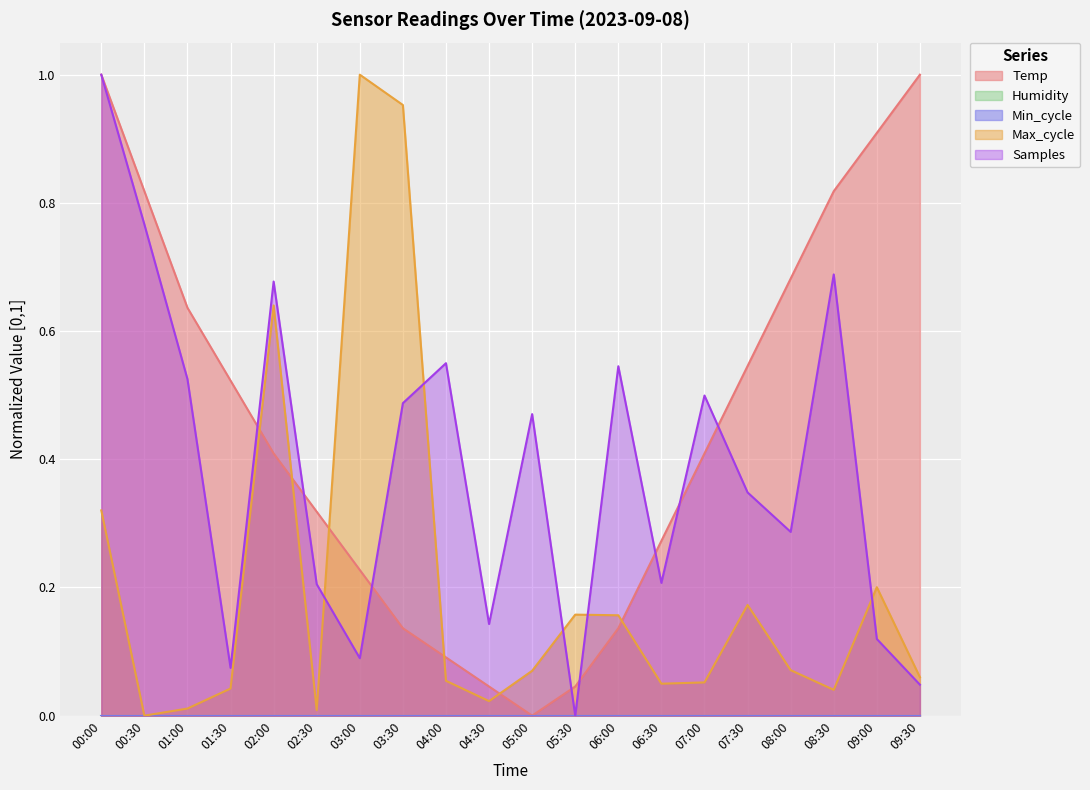

What is the maximum value for Max_cycle?

1.0